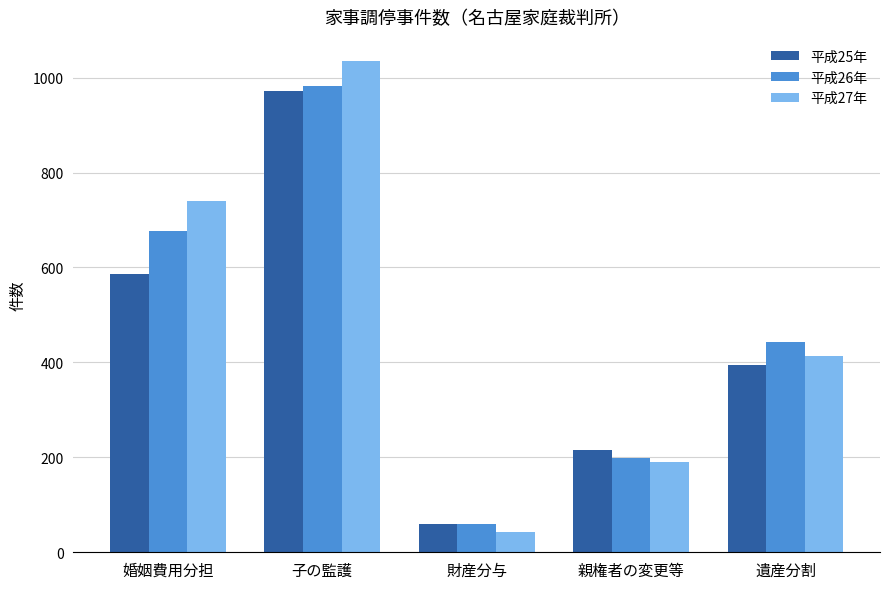

How many values in the 平成26年 series are below 443?

2